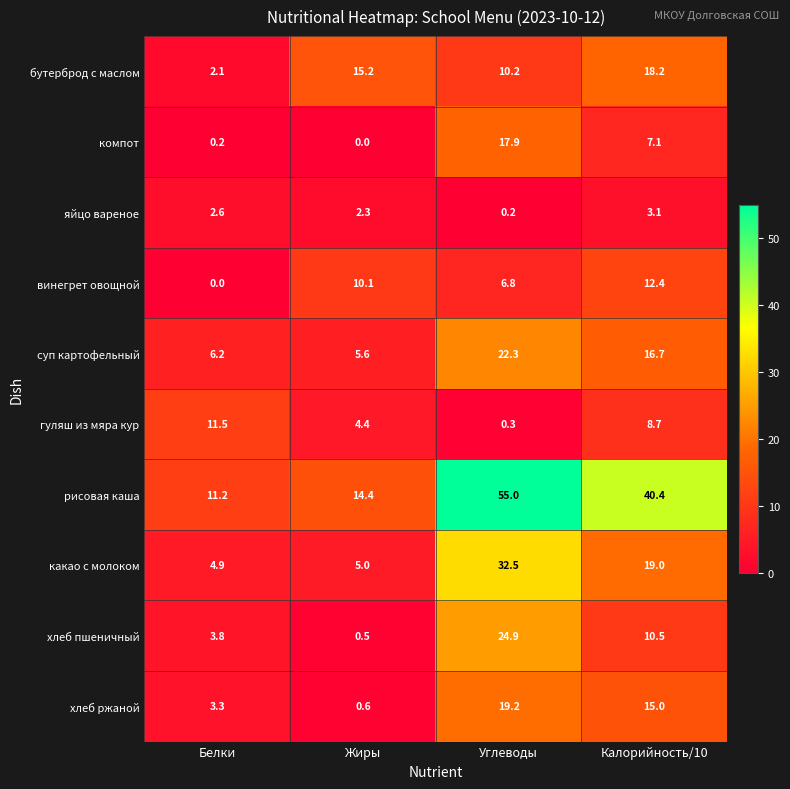

What is the sum of all рисовая каша values?

121.0